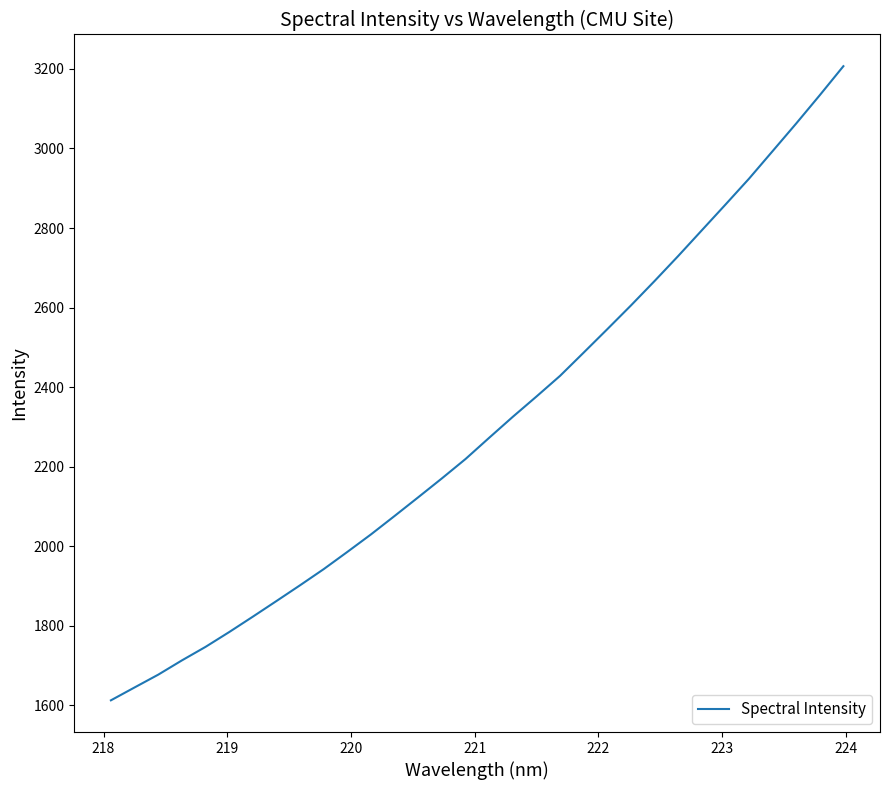

Does the chart display data point markers on the line(s)?

No